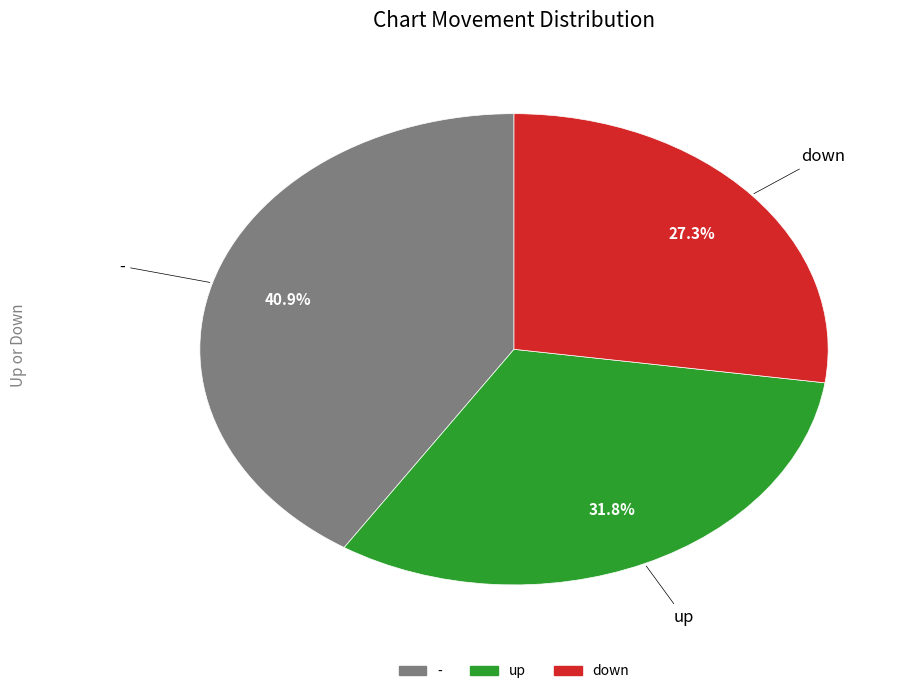

Count the number of slices in the pie.

3